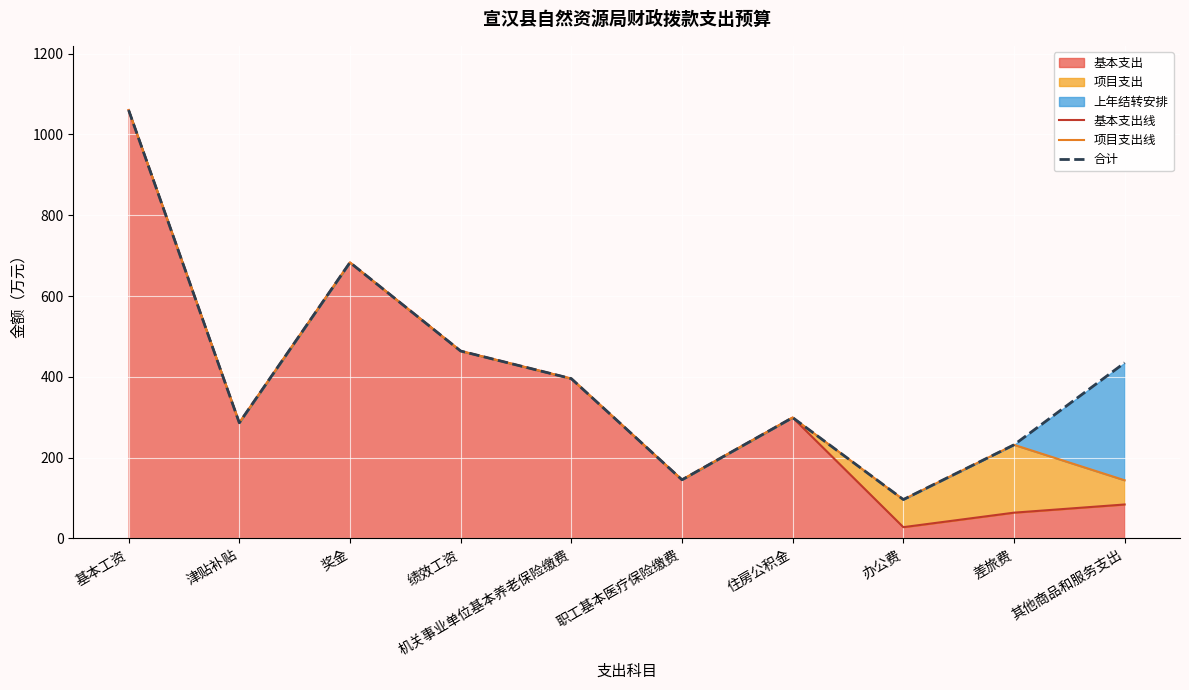

True or false: 合计 and 基本支出线 intersect in this chart.

False